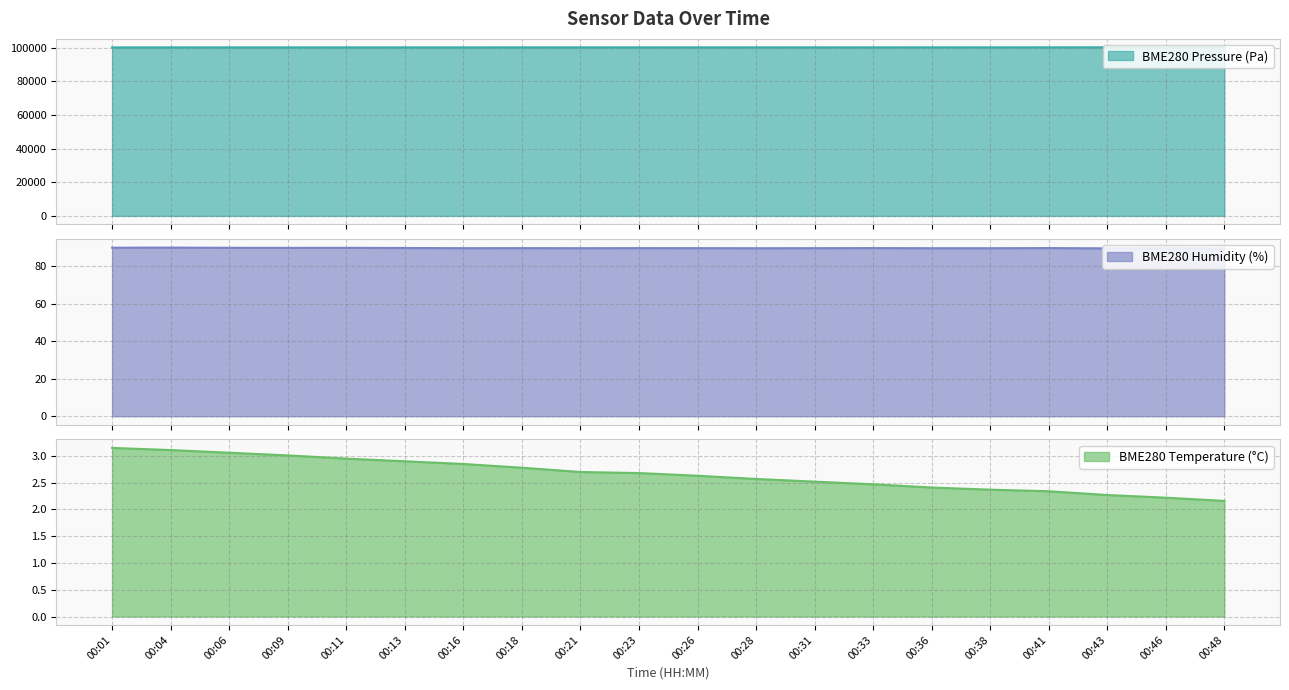

Does the chart display data point markers on the line(s)?

No